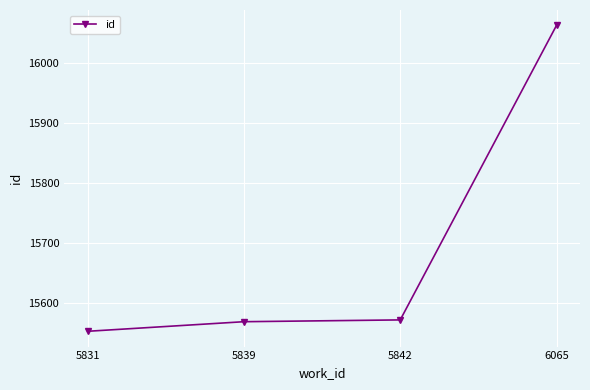

Reading left to right, list all the values displayed in this chart.

15552	15568	15571	16063